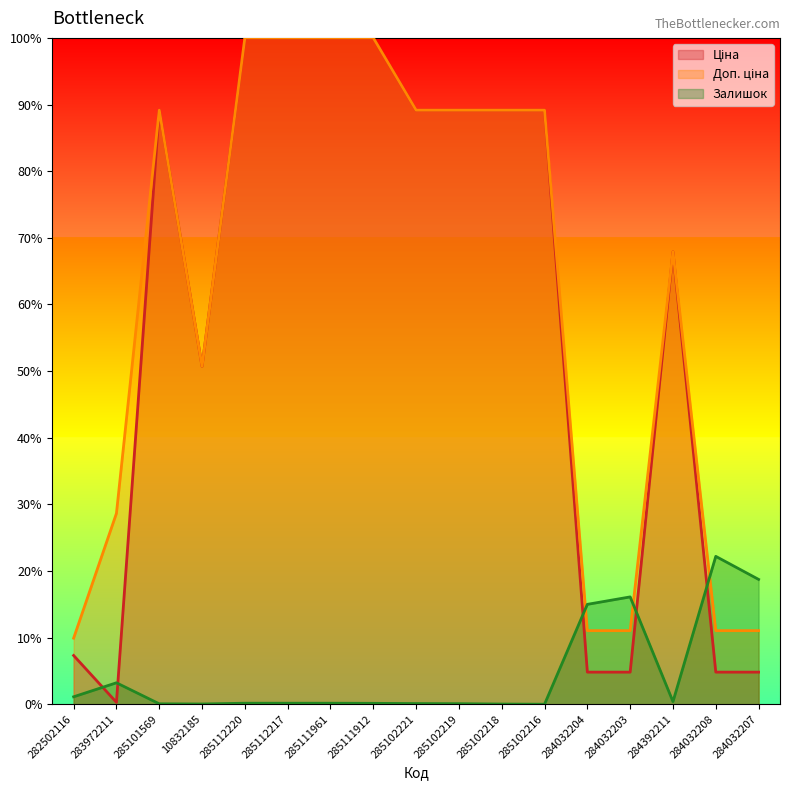

What is the label of the 1st point from the left?

282502116